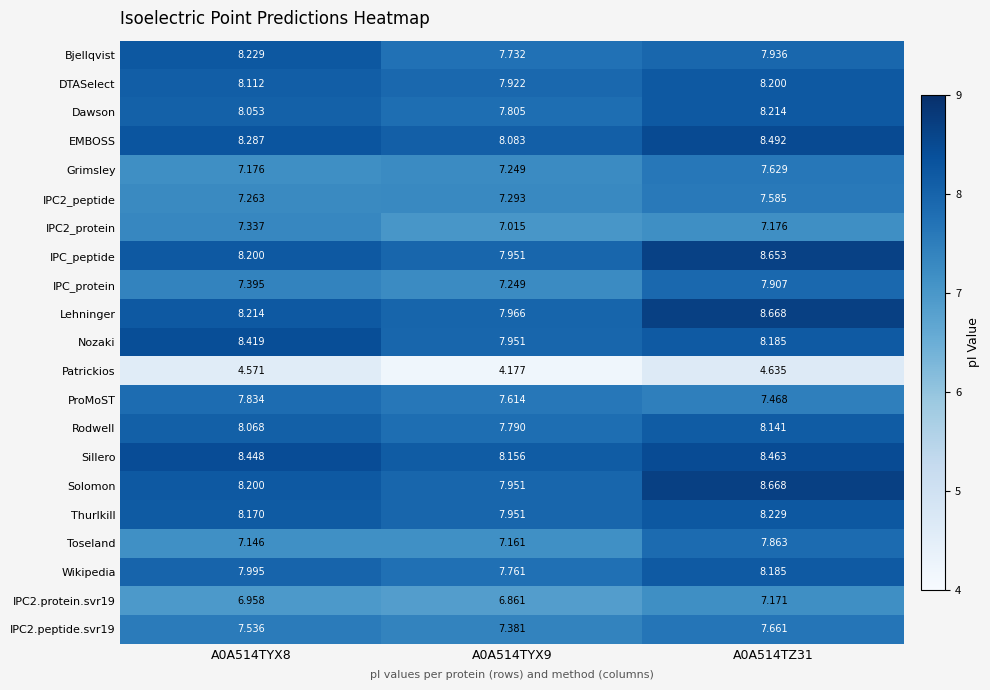

Which series changed the most between A0A514TYX8 and A0A514TZ31?

Toseland